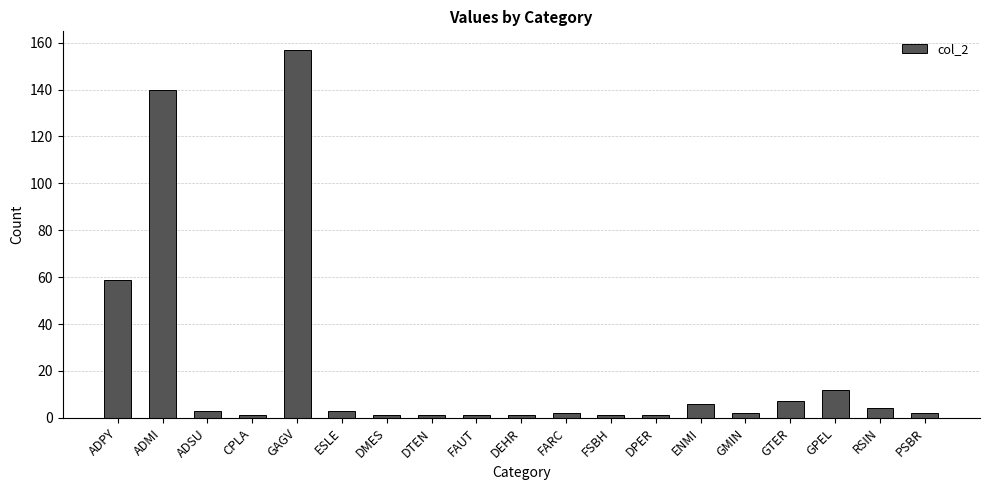

What is the difference between the maximum and minimum values?

156